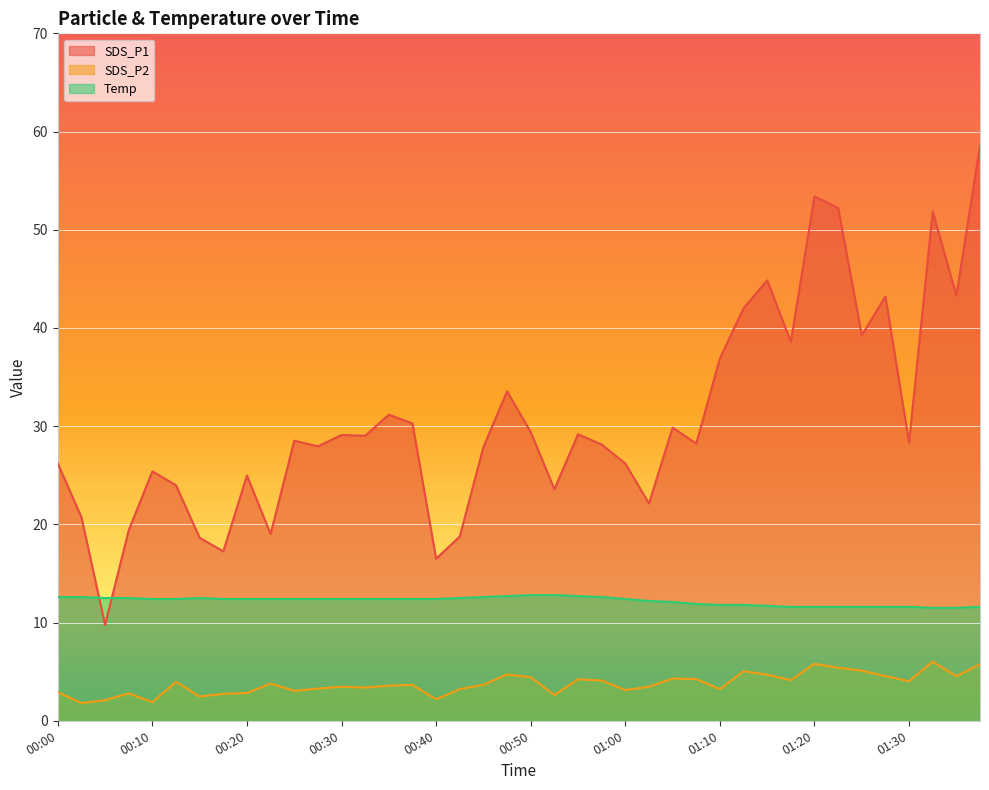

How many data points in SDS_P2 are less than 3?

10